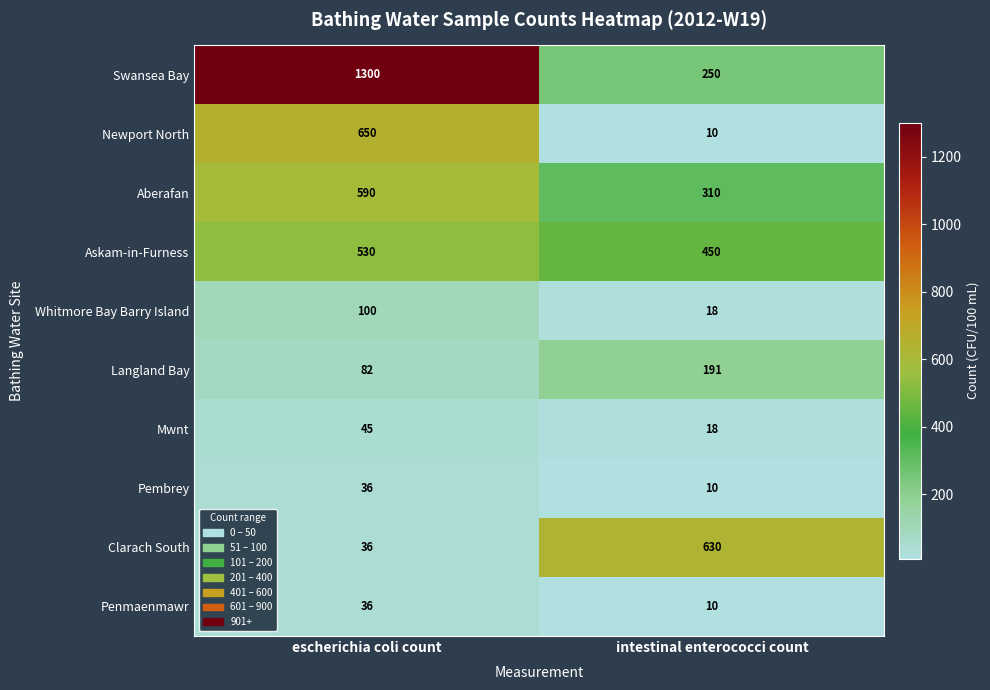

At which category is the sum across all series the highest?

escherichia coli count